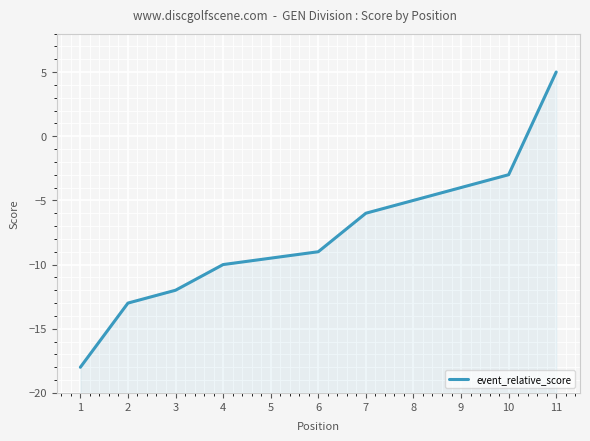

Does the chart display data point markers on the line(s)?

No